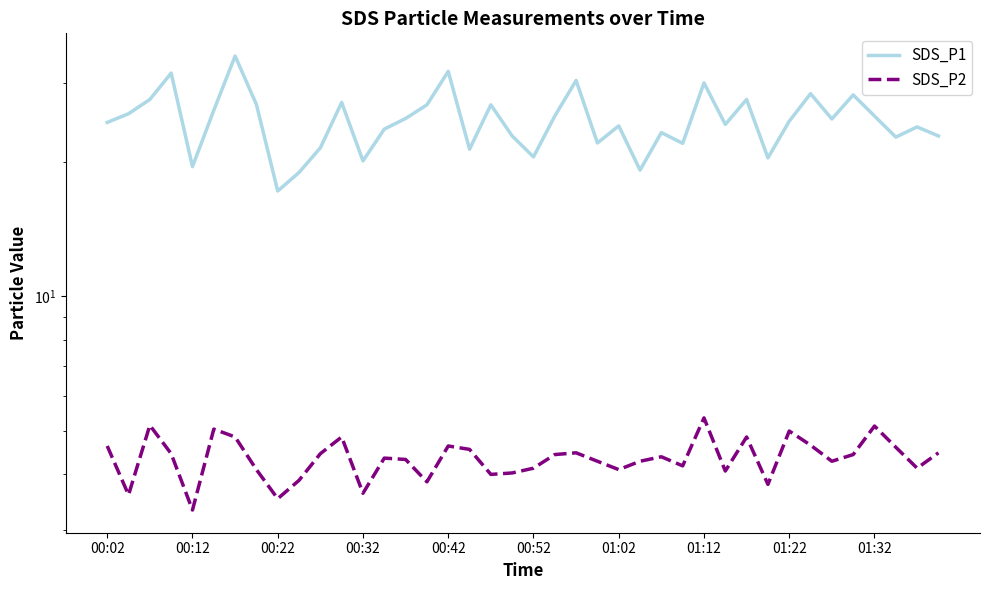

What is the difference between the maximum and minimum values in the SDS_P2 series?

2.0